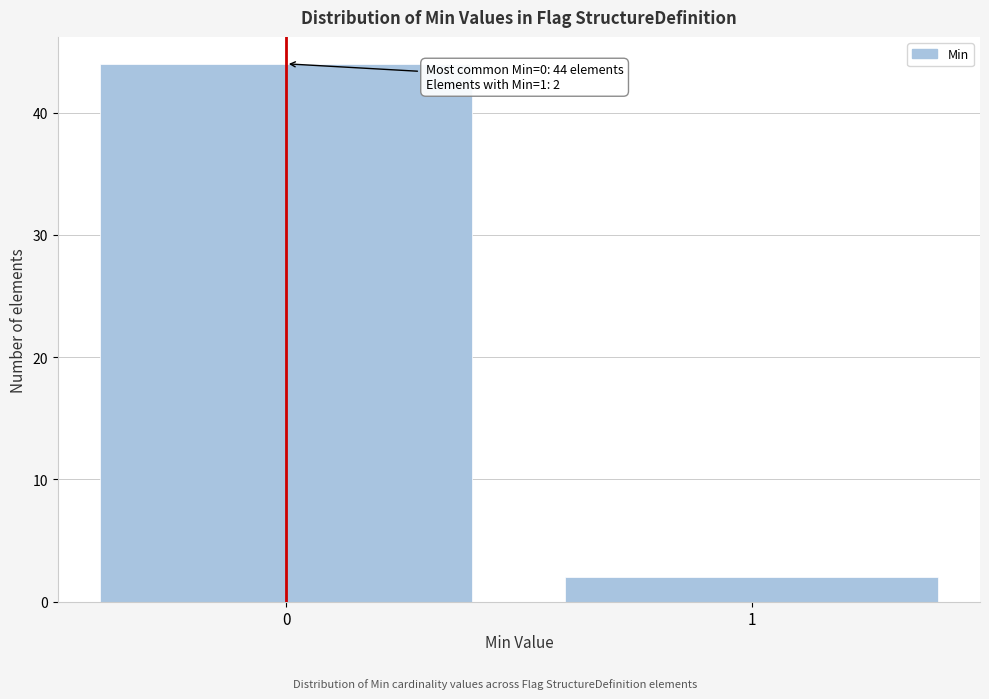

Reading left to right, extract all data points from this chart.

44	2